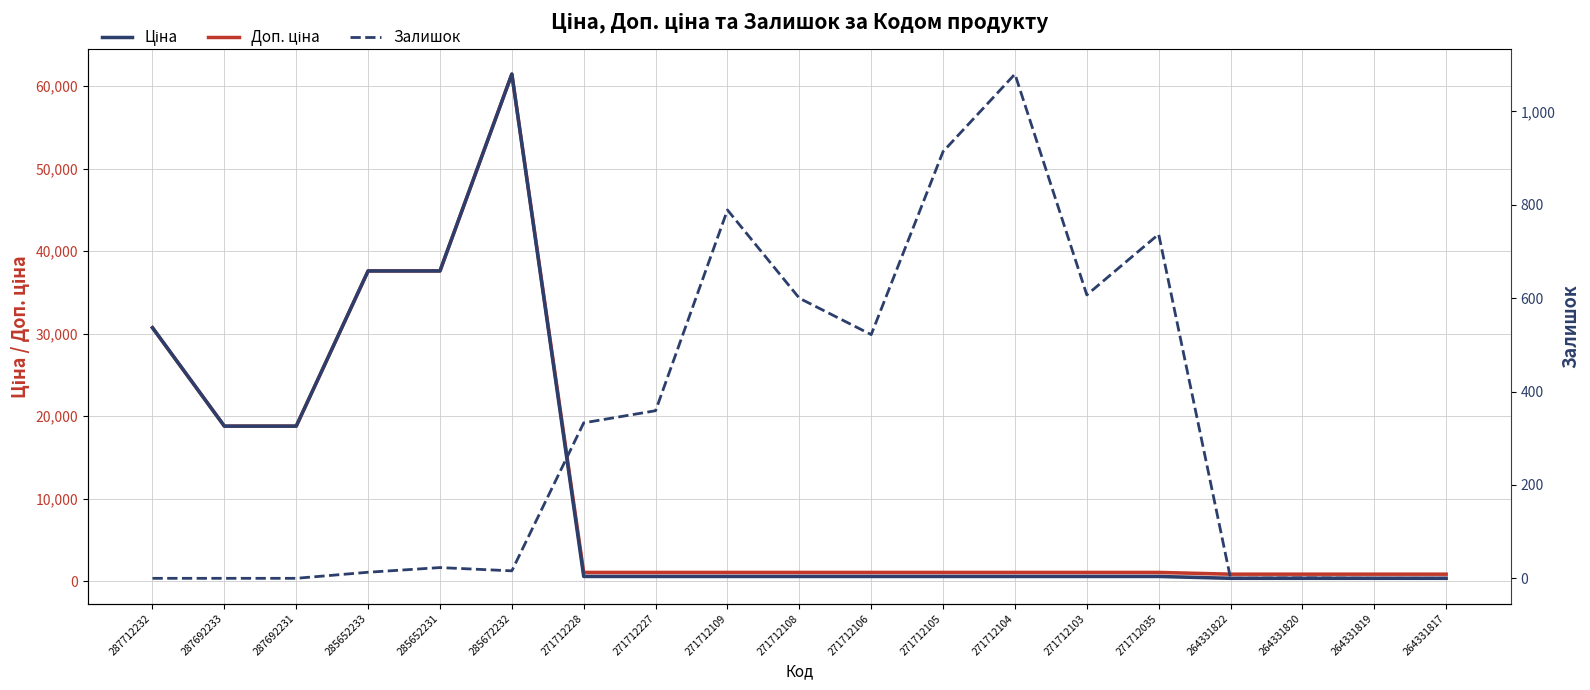

Rank the categories by Залишок value from lowest to highest.

287712232, 287692233, 287692231, 264331822, 264331819, 264331817, 264331820, 285652233, 285672232, 285652231, 271712228, 271712227, 271712106, 271712108, 271712103, 271712035, 271712109, 271712105, 271712104